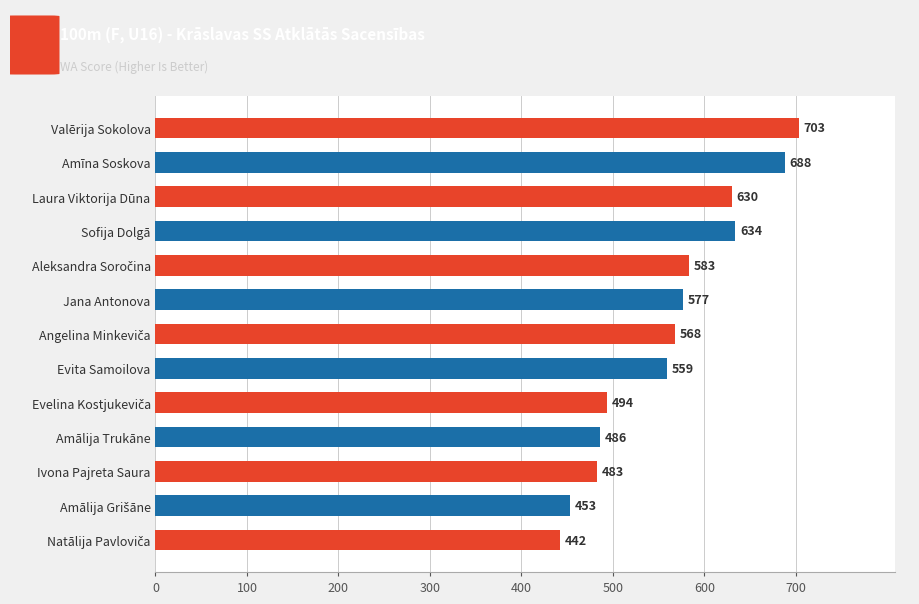

What is the maximum value shown in the chart?

703